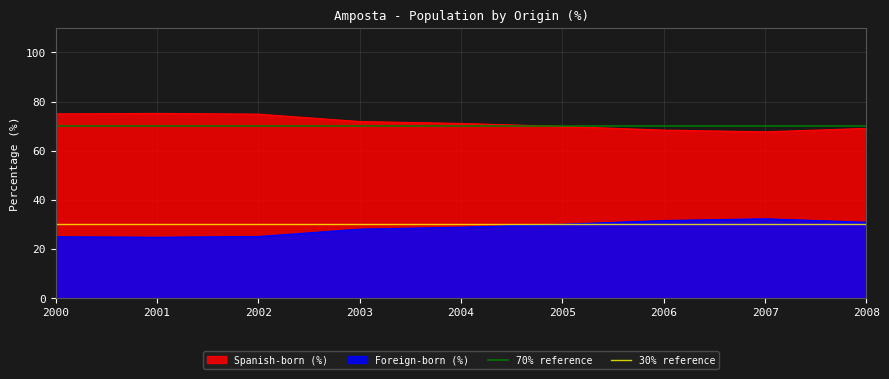

At which label is 30% reference closest to 30?

2000